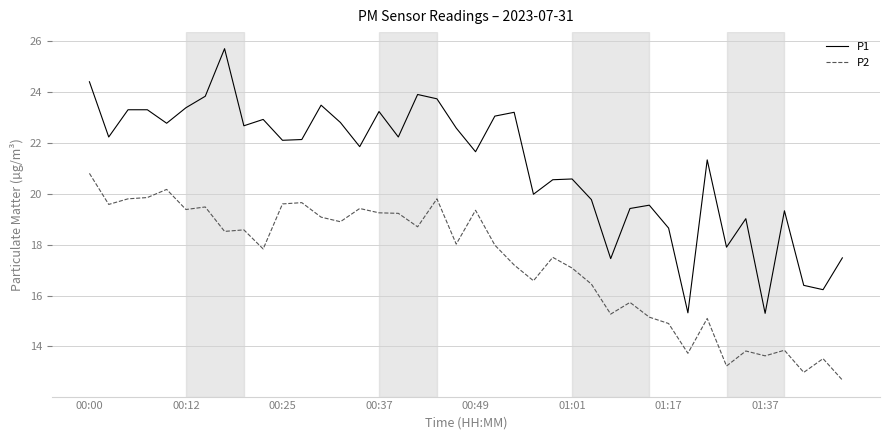

What is the average value of the P1 series?

21.1